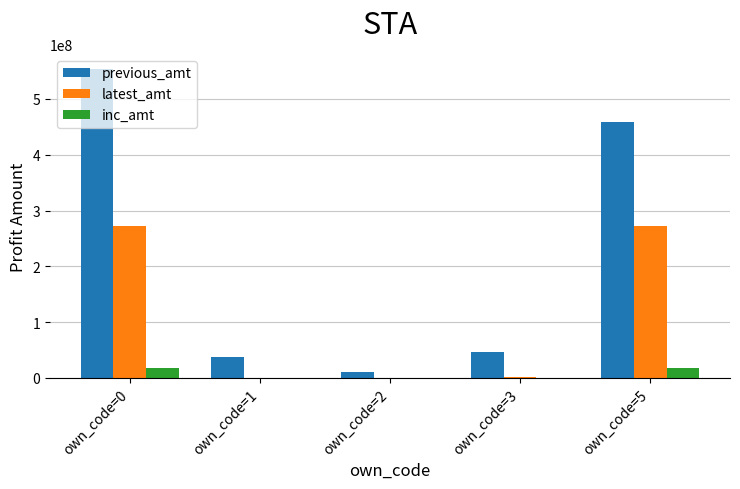

What is the spread (max minus min) of values at own_code=0?

536237960